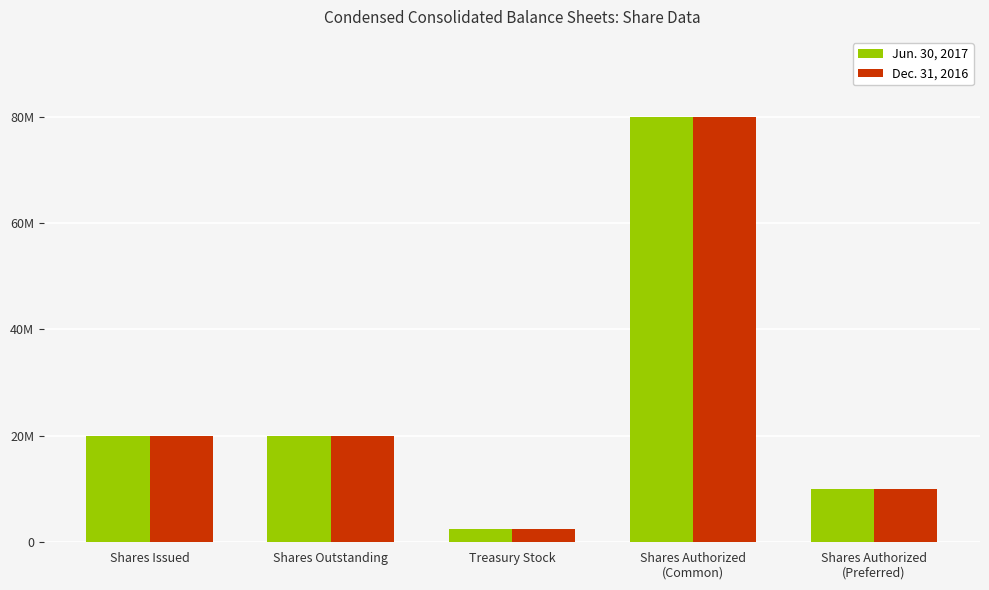

What is the value of the Dec. 31, 2016 bar at the 4th from the left?

80000000